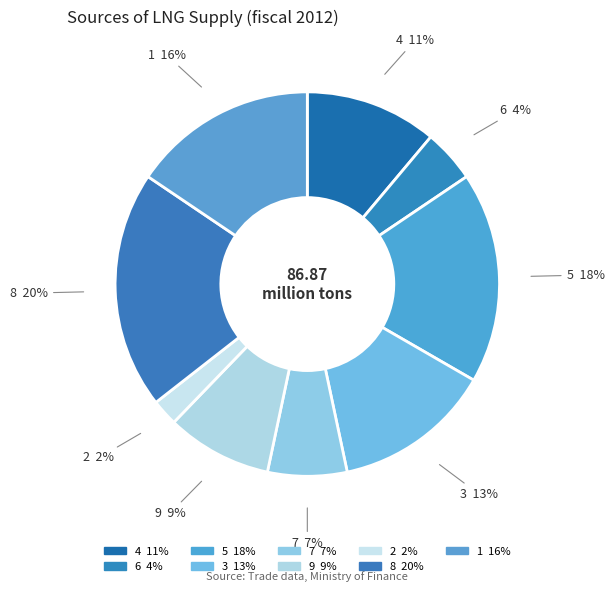

To the nearest percent, what portion does 2 represent?

2%